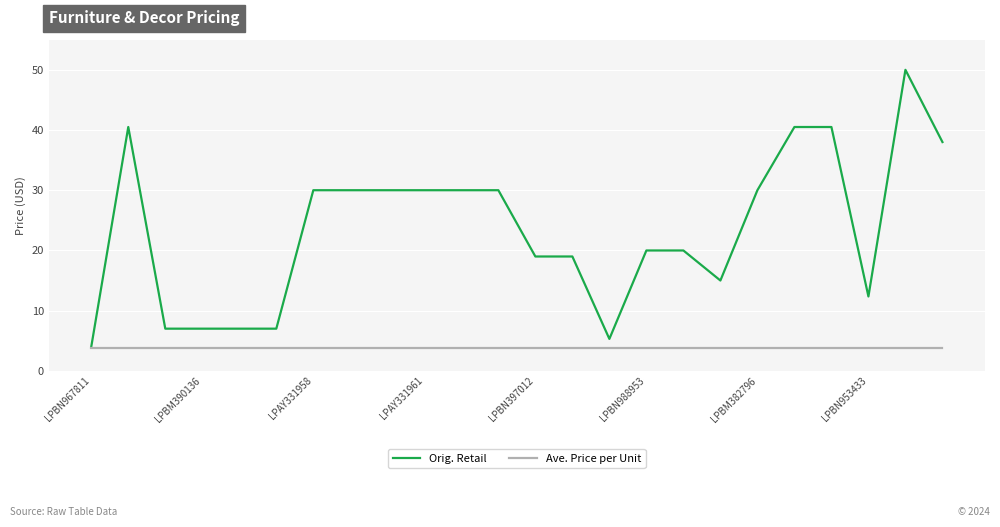

Which series has the widest spread of values?

Orig. Retail